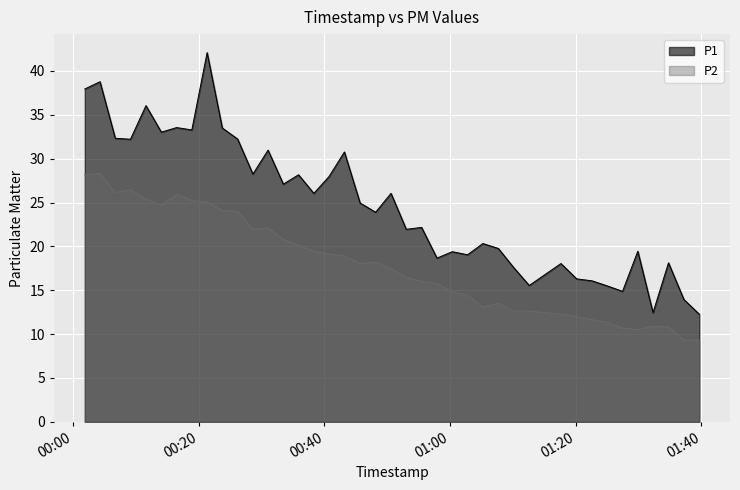

True or false: P2 has more than 2 points higher than both neighbors.

True